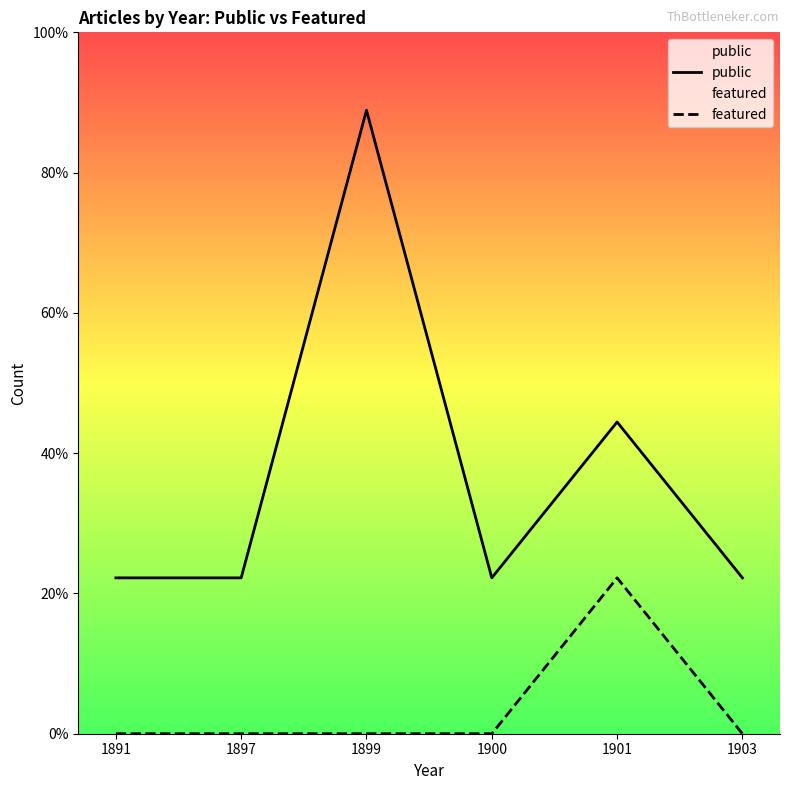

Which series has the largest total across all categories?

public